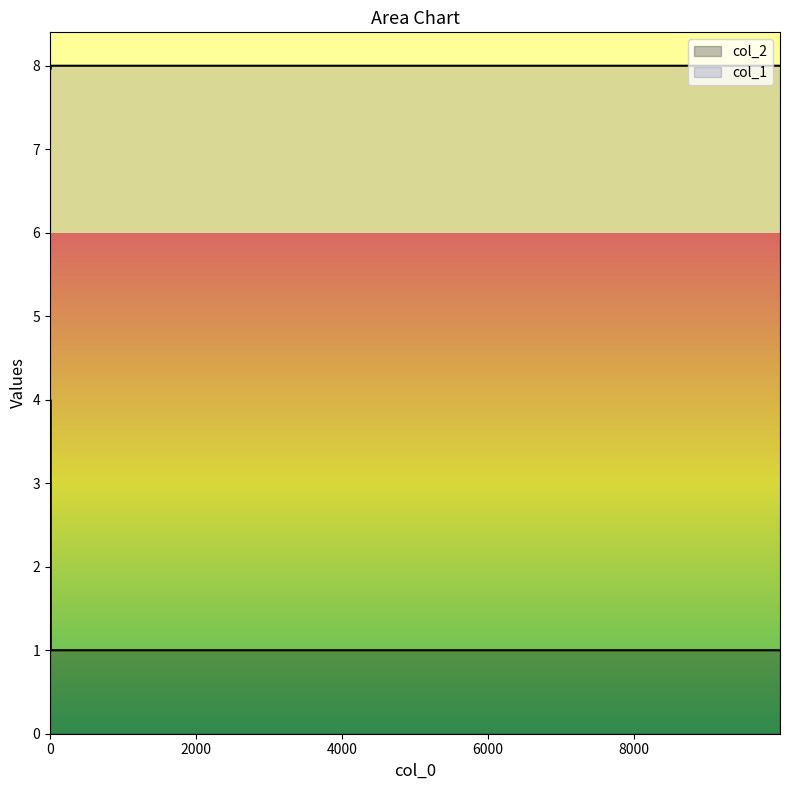

What is the difference between the maximum and minimum values in the col_2 series?

3.0